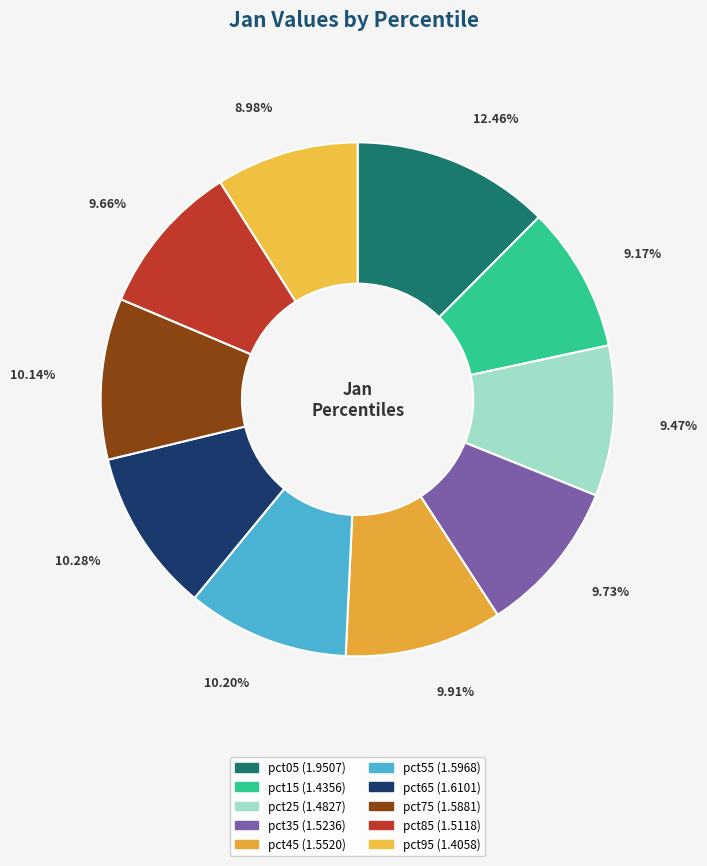

How many segments does this pie chart have?

10